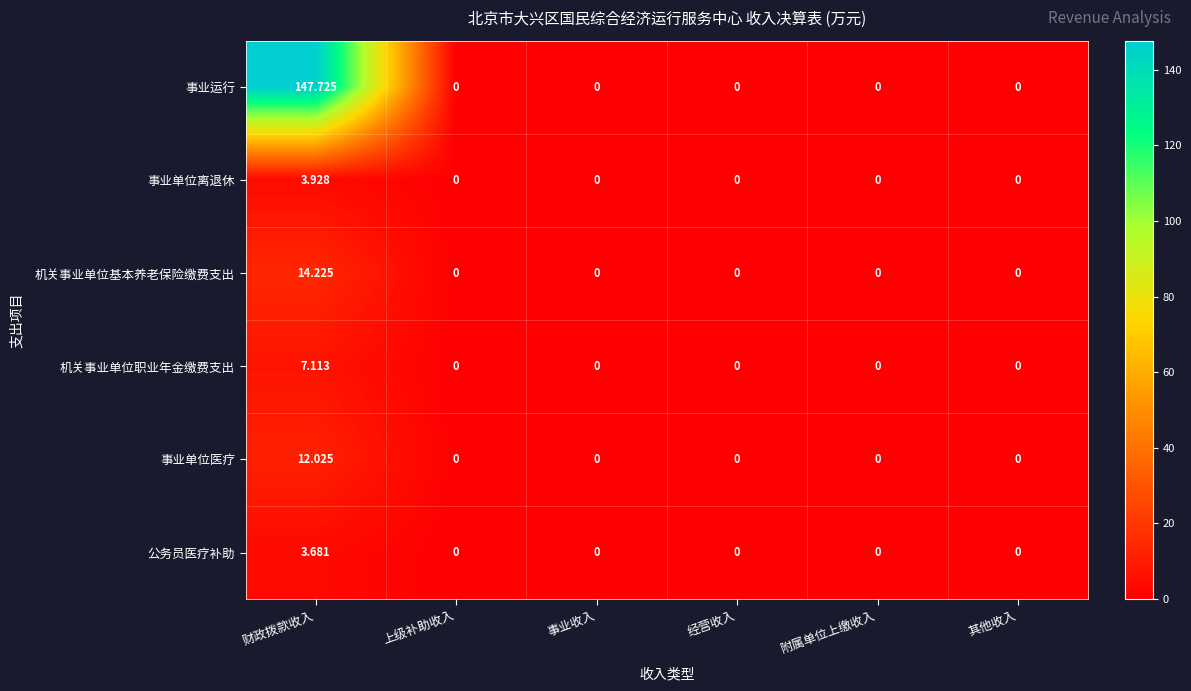

At how many categories does at least one series exceed 106?

1